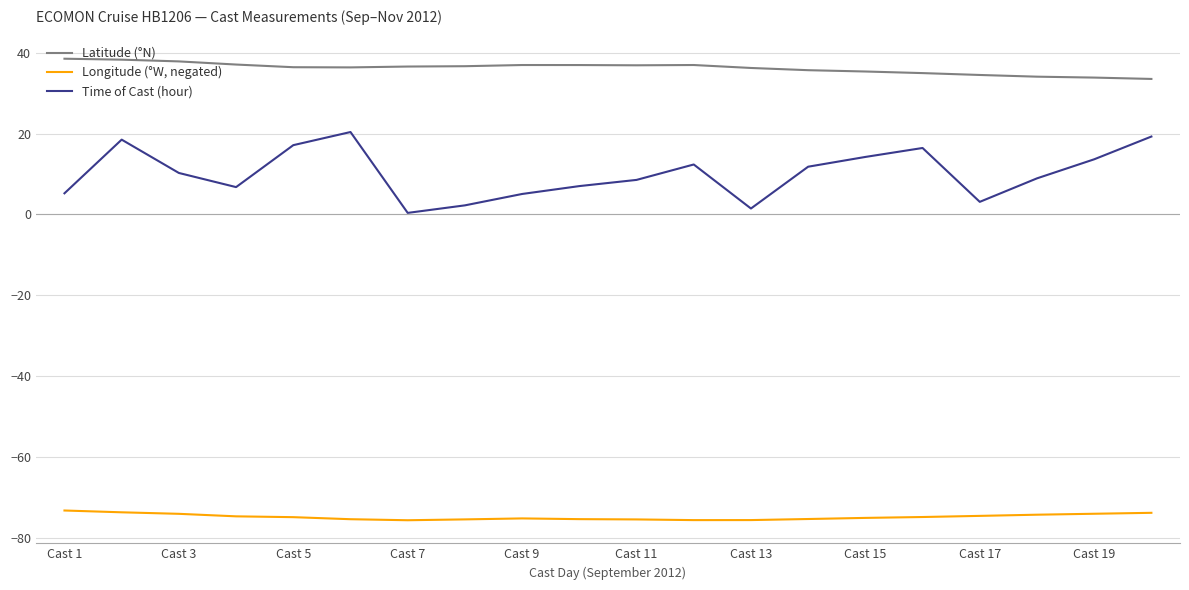

True or false: Time of Cast (hour) has more than 0 interior local peaks.

True